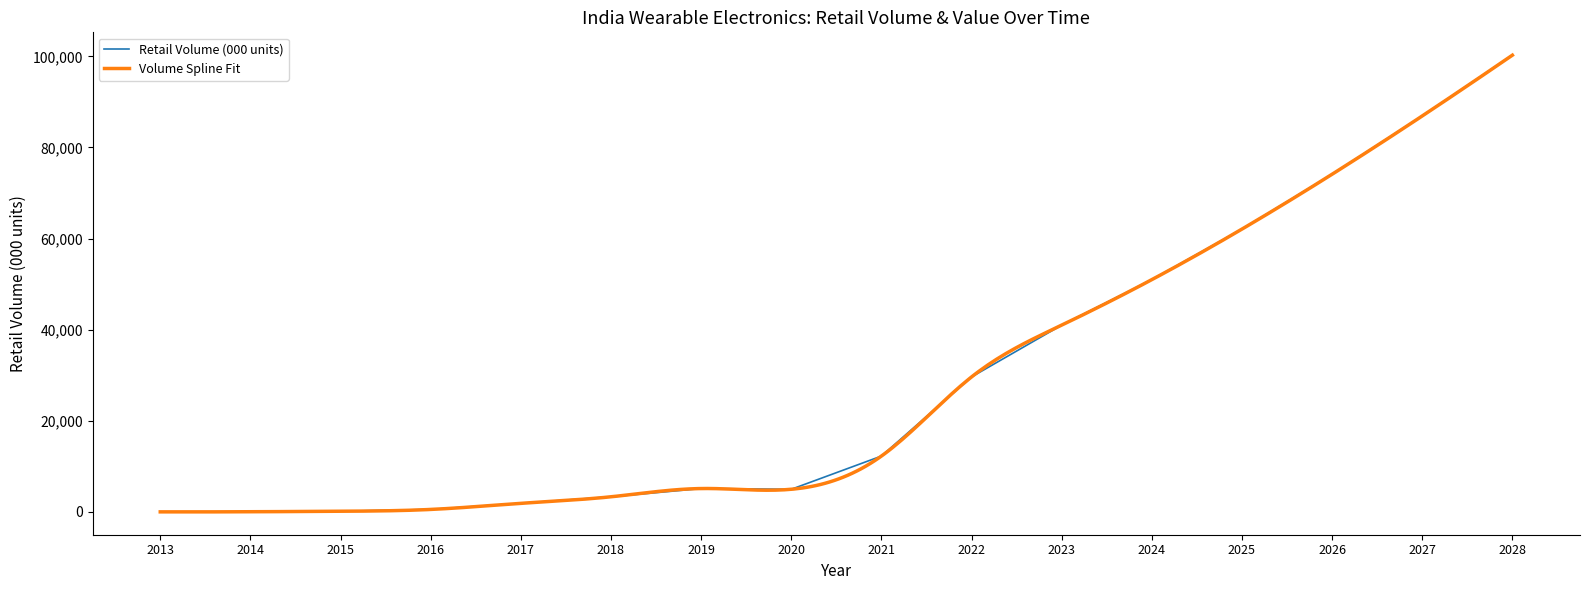

At which category does the data reach its first local valley?

2020